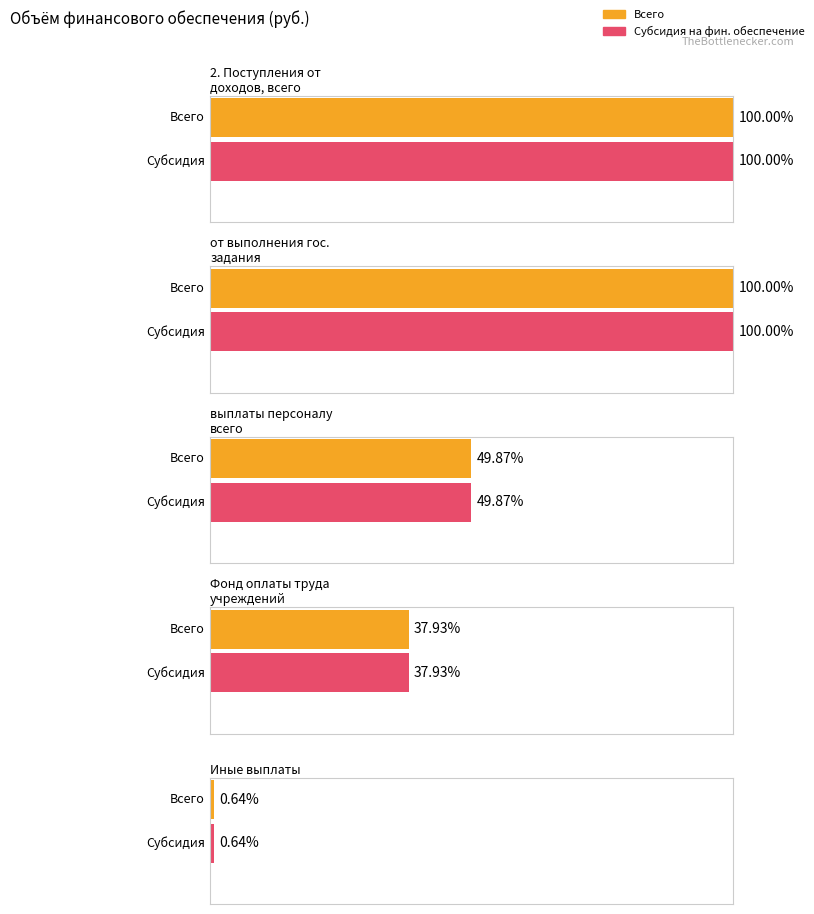

The value of Субсидия на финансовое обеспечение at 2. Поступления от доходов, всего is 335195018. True or false?

False